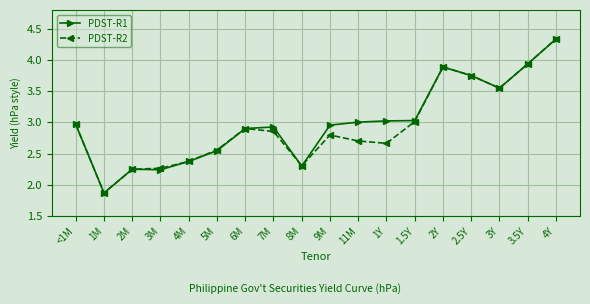

At which label does PDST-R2 reach its minimum?

1M